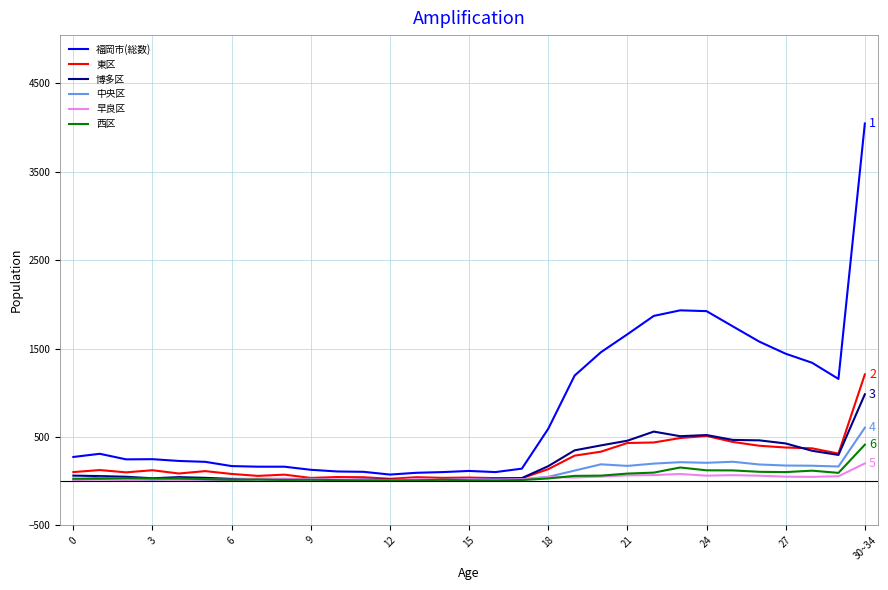

What is the highest value of the 東区 series?

1207